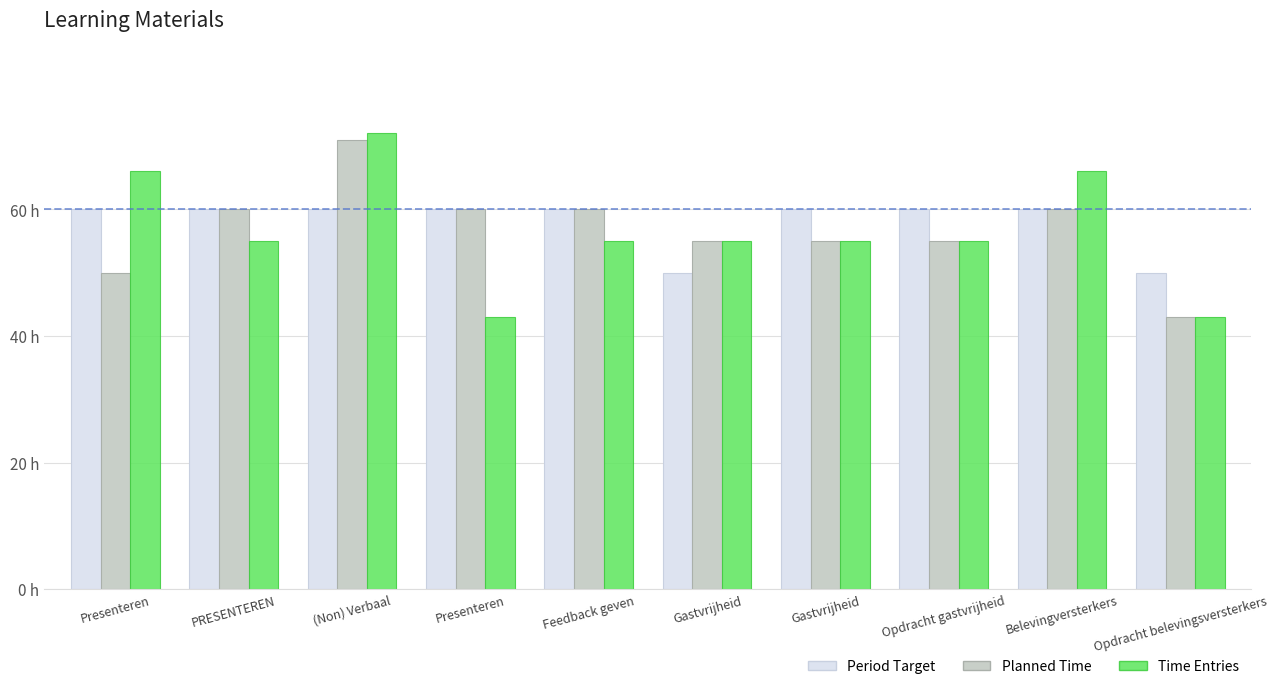

Count the Planned Time values in the range 55 to 60.

7